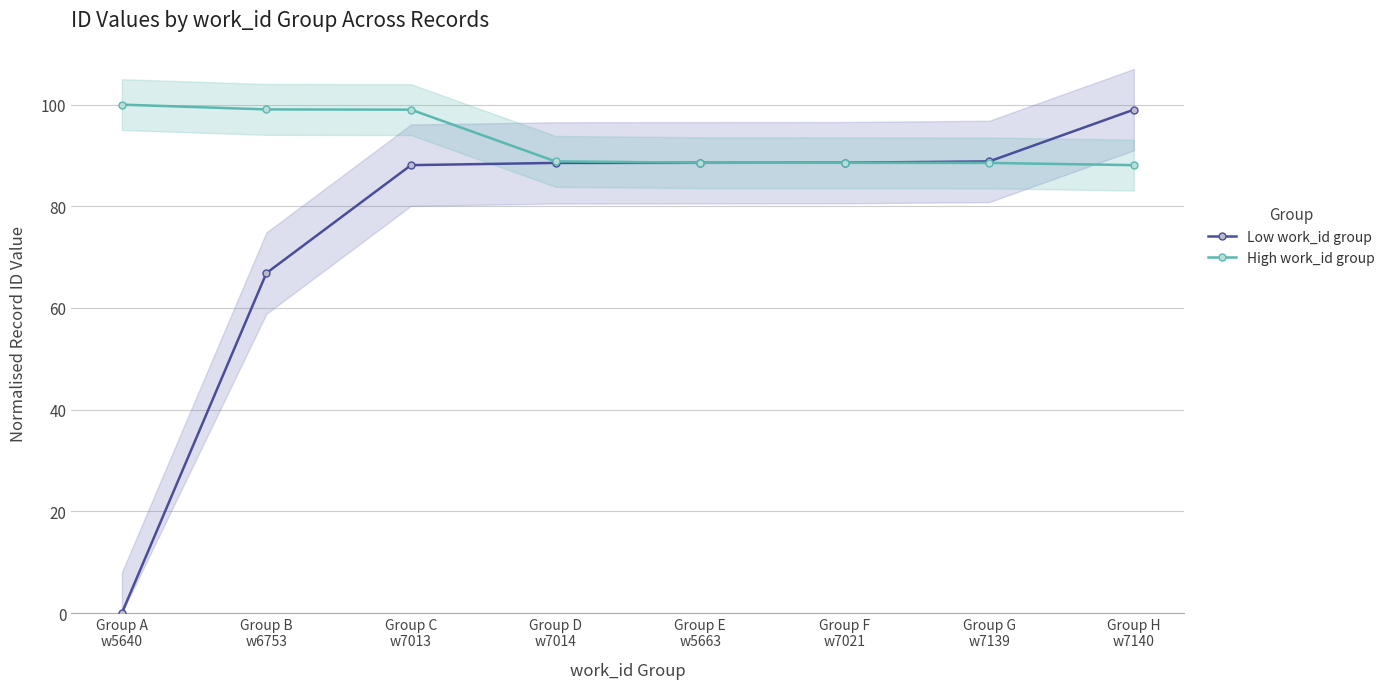

Rank the series by their average value, from highest to lowest.

High work_id group, Low work_id group